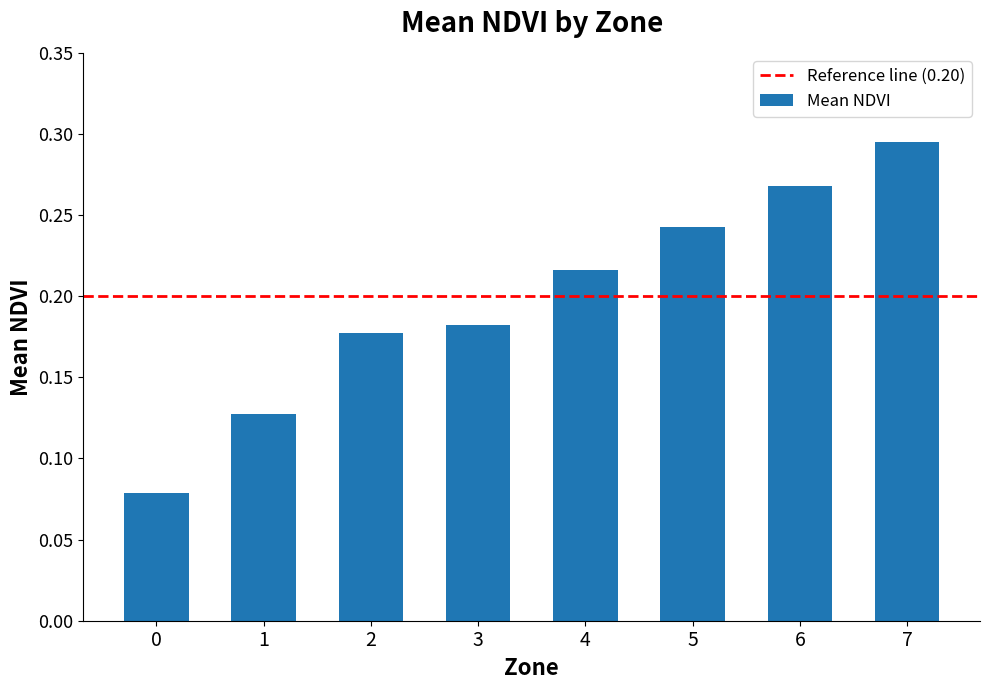

The value at 5 is 0.4. True or false?

False